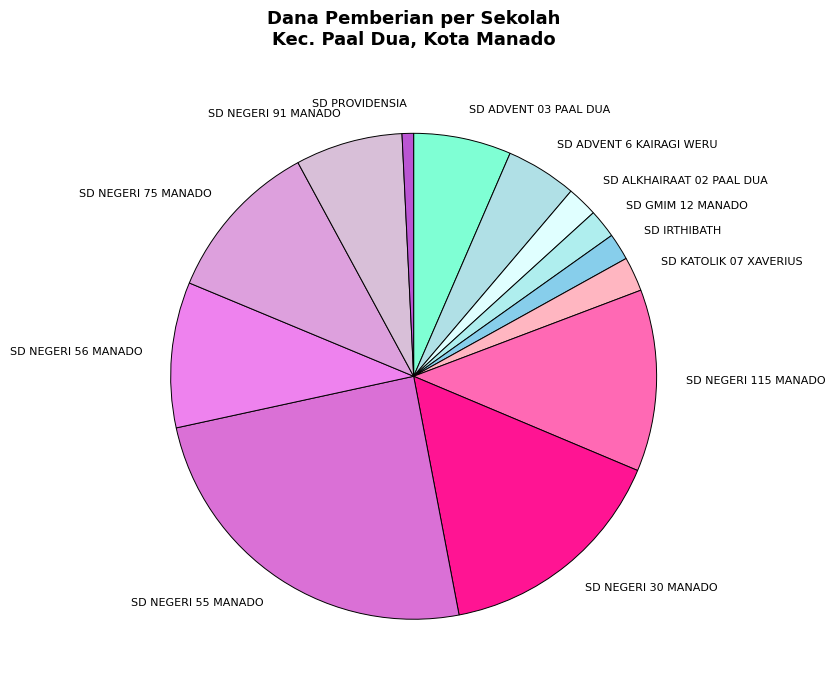

Which has a higher value, SD ADVENT 03 PAAL DUA or SD GMIM 12 MANADO?

SD ADVENT 03 PAAL DUA